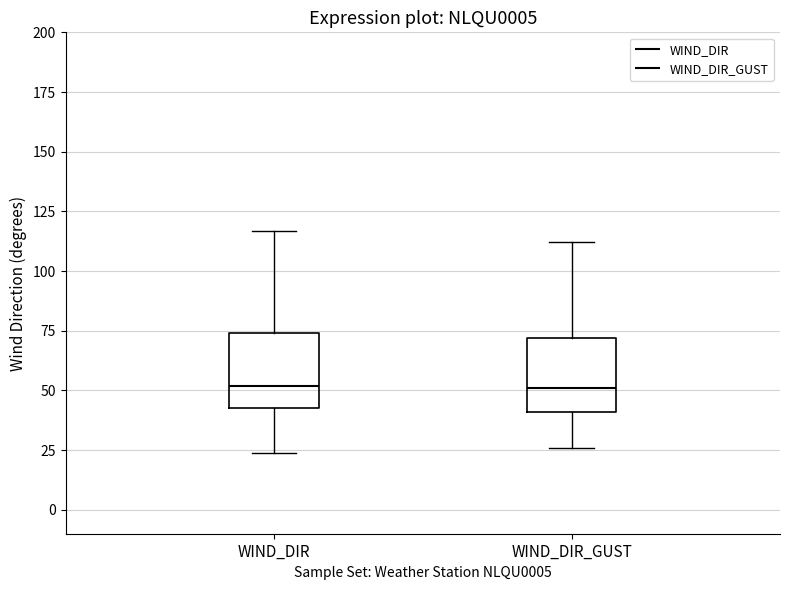

Reading left to right, read every box against the y-axis: the position of its median line, the range the box covers, and the ends of its whiskers. The values are not printed on the chart, so give them approximately, as read against the axis.

WIND_DIR: median 50, box 45 to 75, whiskers 25 to 115
WIND_DIR_GUST: median 50, box 40 to 70, whiskers 25 to 110